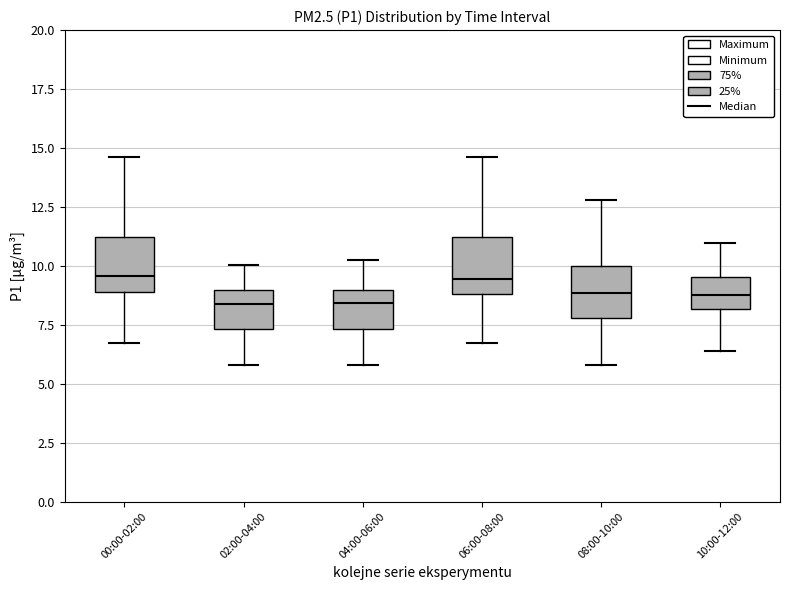

Reading left to right, read every box against the y-axis: the position of its median line, the range the box covers, and the ends of its whiskers. The values are not printed on the chart, so give them approximately, as read against the axis.

00:00-02:00: median 9.5, box 9.0 to 11.0, whiskers 6.5 to 14.5
02:00-04:00: median 8.5, box 7.5 to 9.0, whiskers 6.0 to 10.0
04:00-06:00: median 8.5, box 7.5 to 9.0, whiskers 6.0 to 10.5
06:00-08:00: median 9.5, box 9.0 to 11.0, whiskers 6.5 to 14.5
08:00-10:00: median 9.0, box 8.0 to 10.0, whiskers 6.0 to 13.0
10:00-12:00: median 9.0, box 8.0 to 9.5, whiskers 6.5 to 11.0